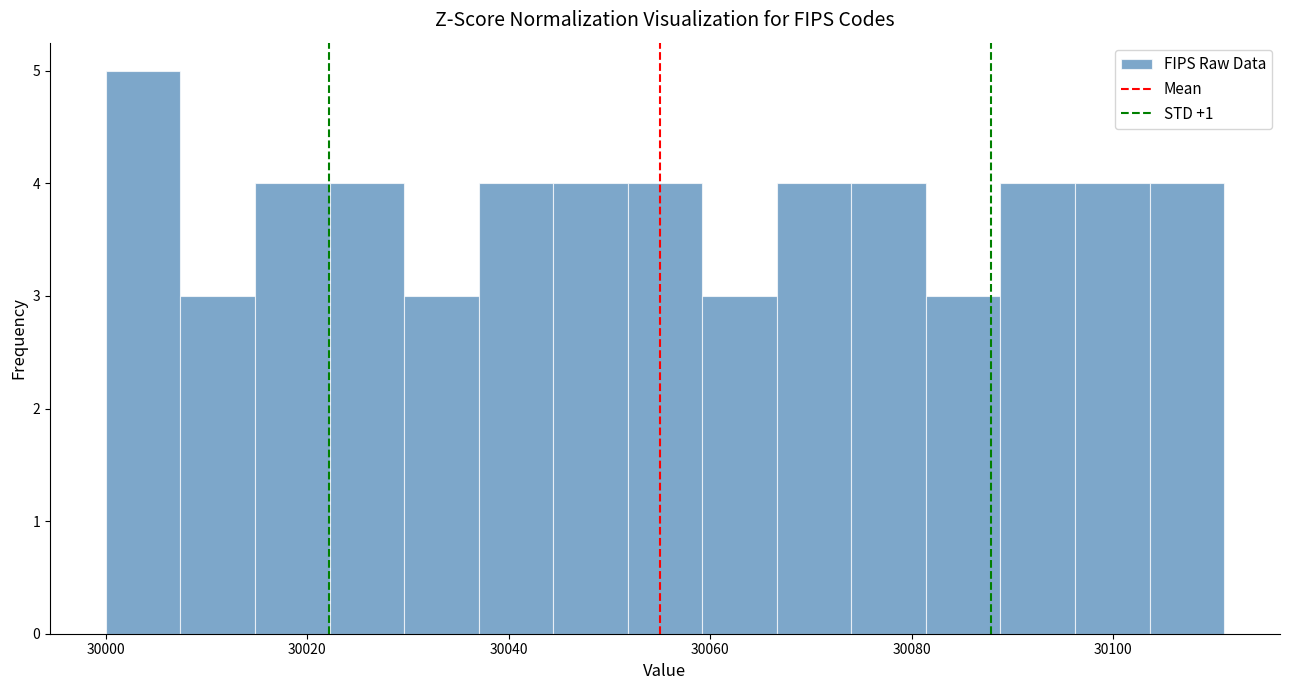

Around what value on the x-axis is the tallest bar? Give the approximate position of its centre, as read against the axis.

30004